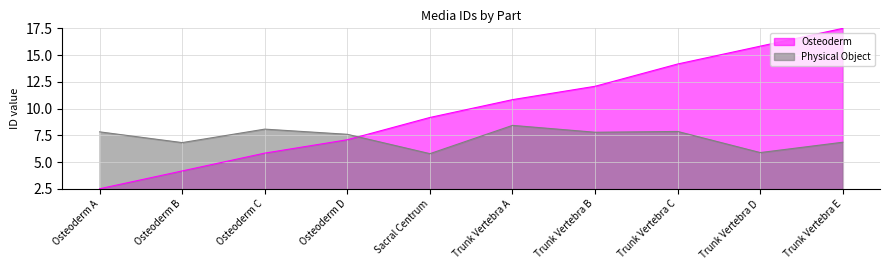

Which label corresponds to the largest value in the chart?

Trunk Vertebra E